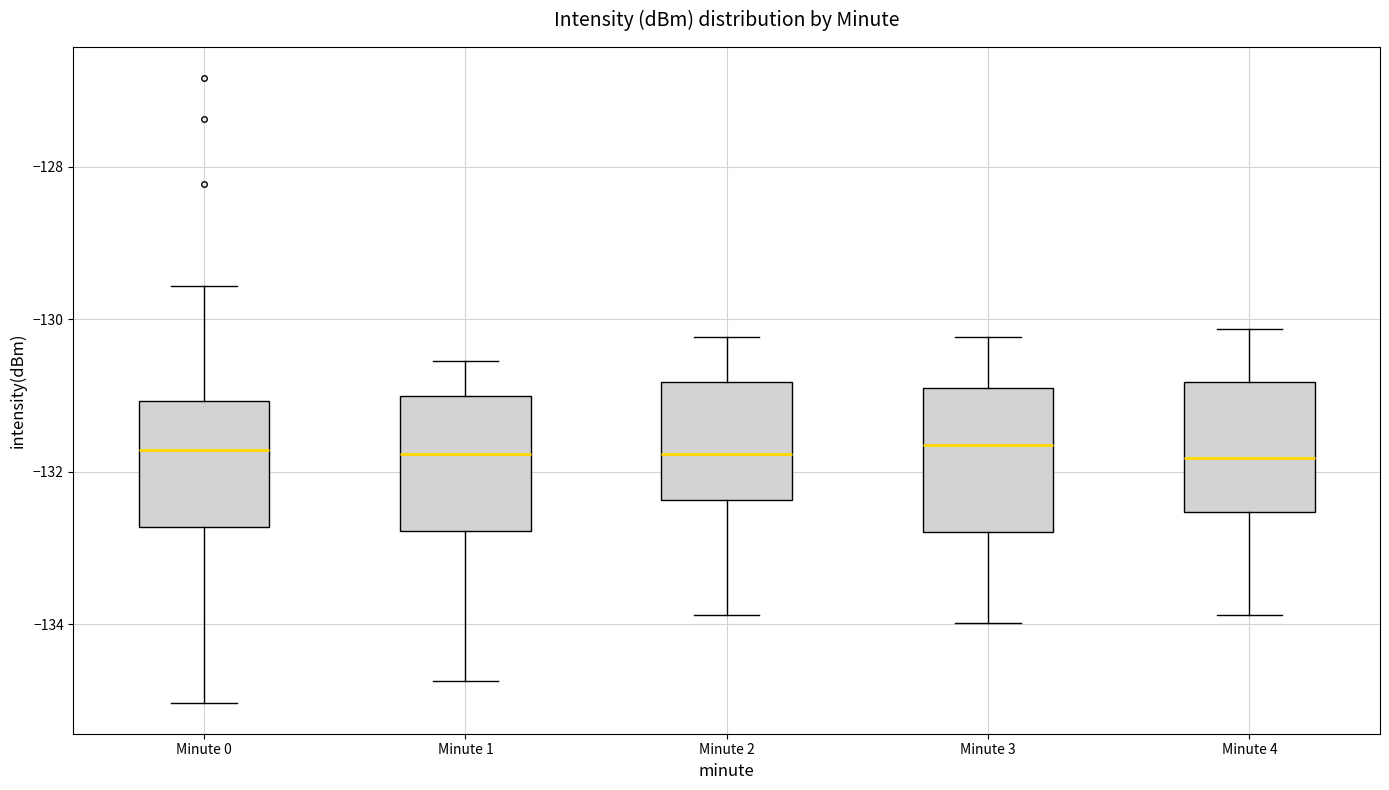

Where does the median line of the box for Minute 0 sit on the y-axis? The values are not printed on the chart, so give them approximately, as read against the axis.

-131.8